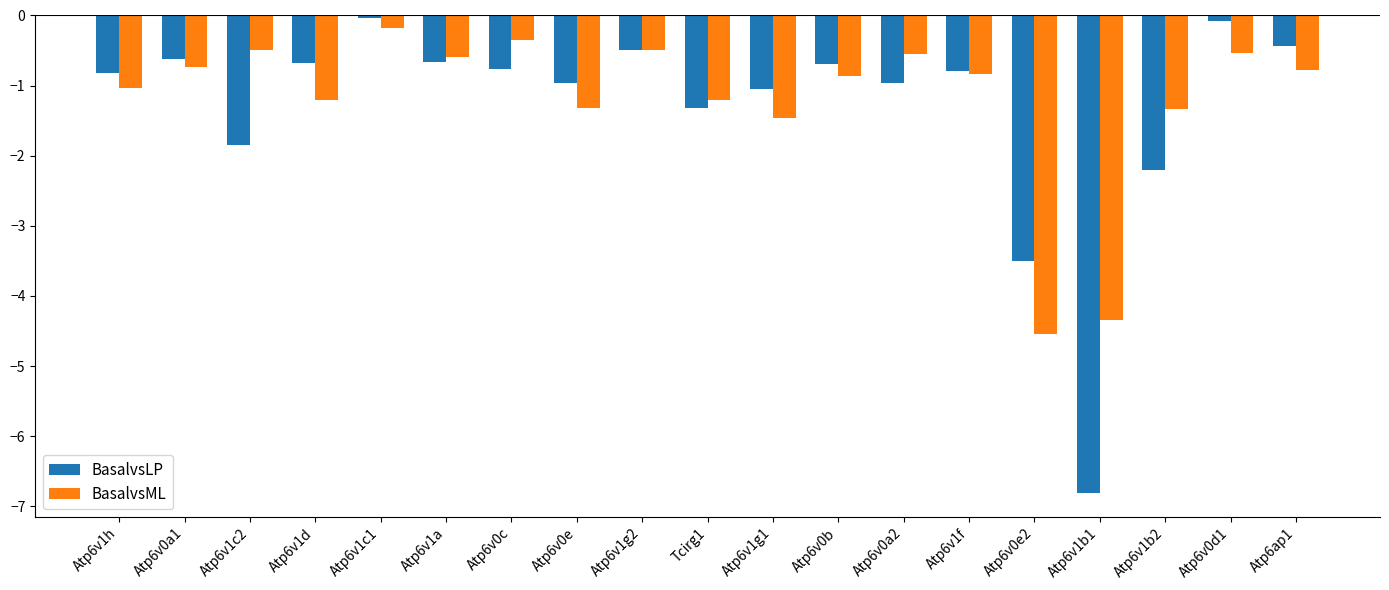

What is the total value across all series at Atp6v0c?

-1.1